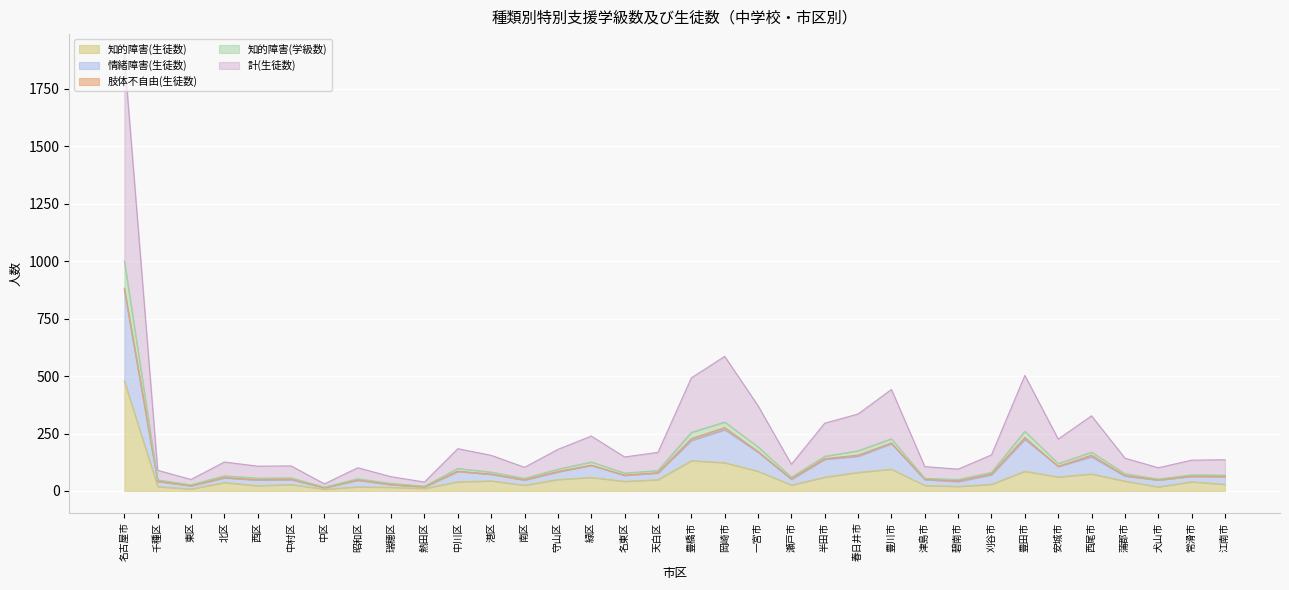

Where is the first local minimum for 情緒障害(生徒数)?

東区